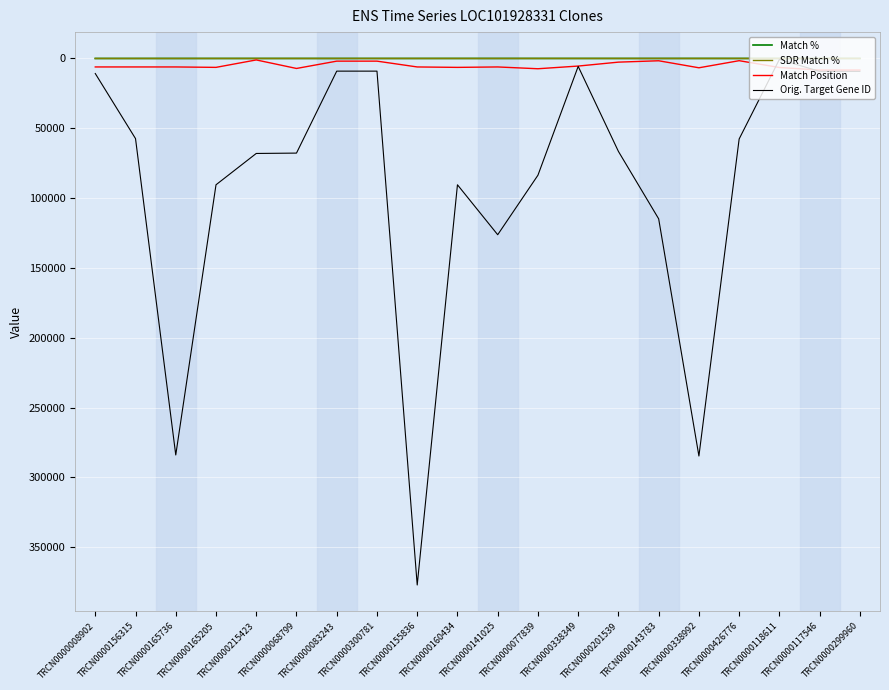

After their last crossing, which series has the higher values: SDR Match % or Match %?

Match %